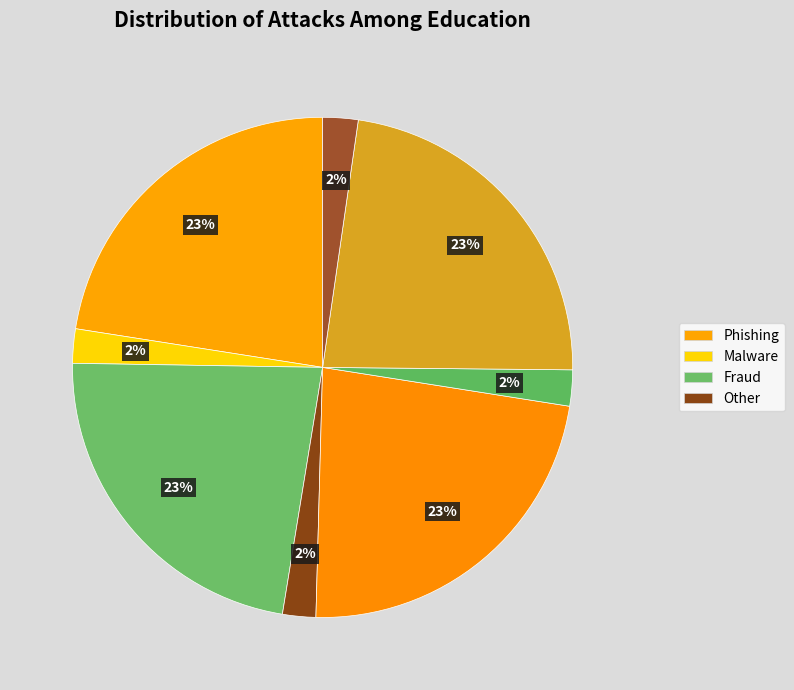

Does any single category account for the majority?

No